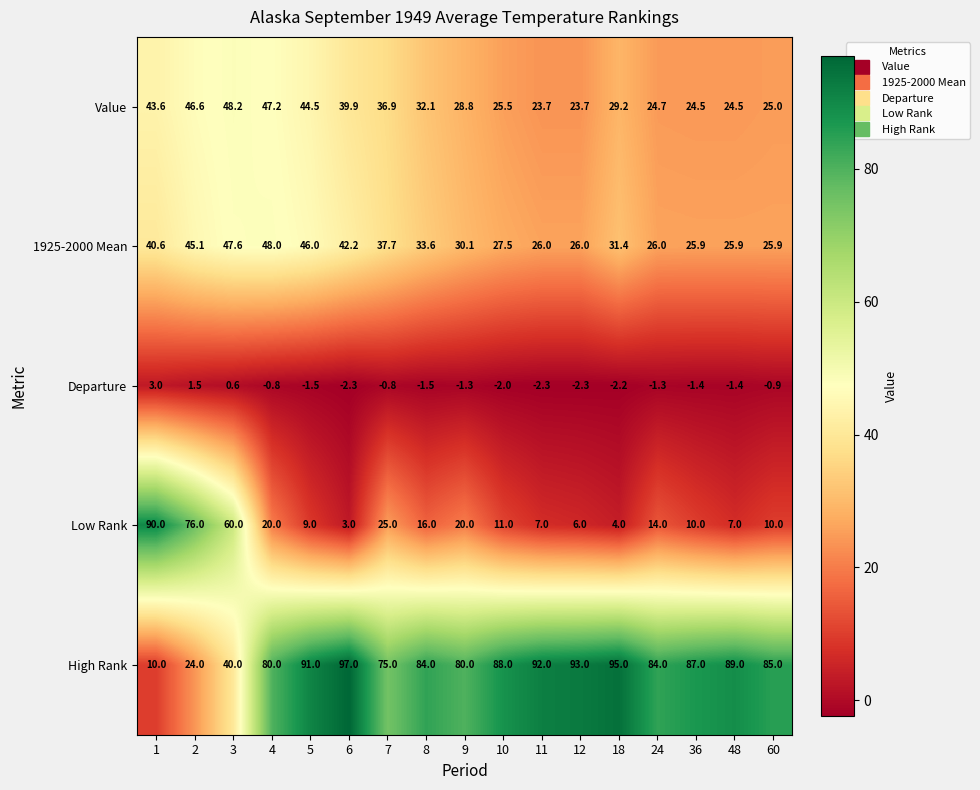

List the series in order of their peak value, lowest first.

Departure, 1925-2000 Mean, Value, Low Rank, High Rank